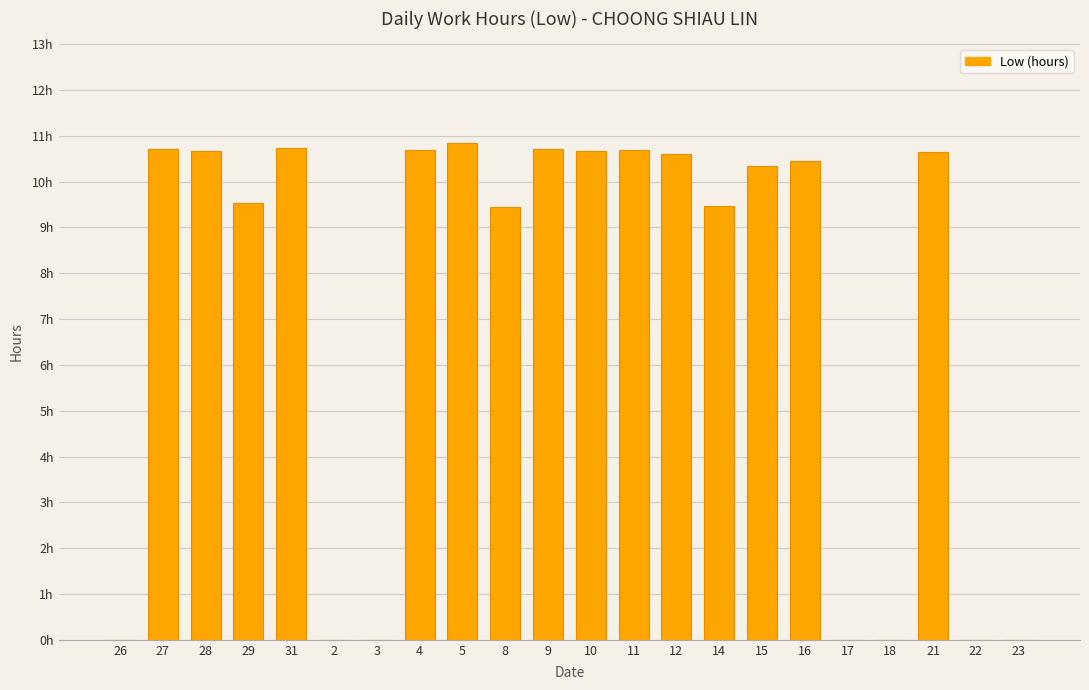

What is the change in value from 28 to 2?

-10.7